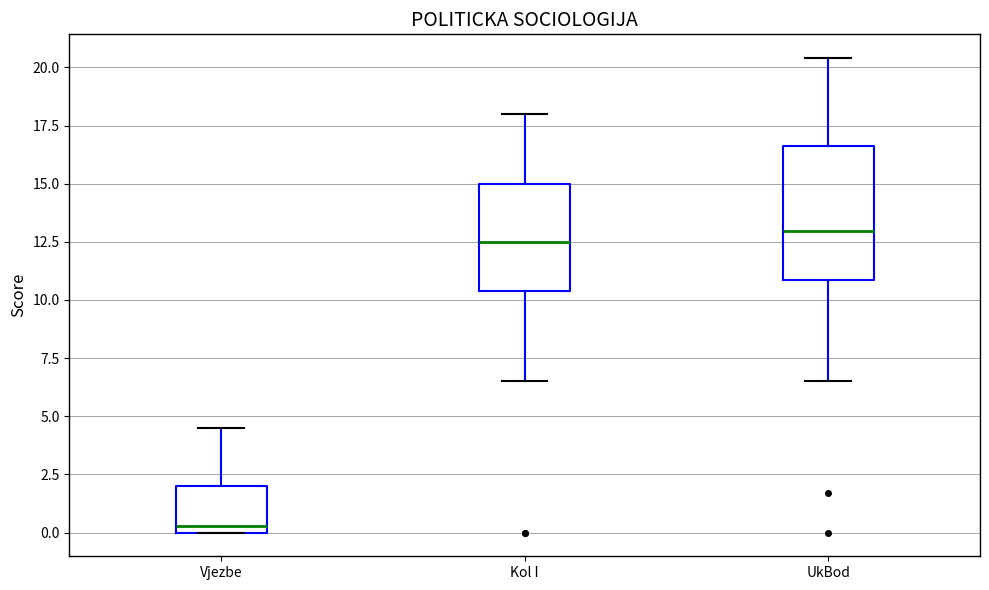

Where is the upper edge of the box for Vjezbe on the y-axis? The values are not printed on the chart, so give them approximately, as read against the axis.

2.0